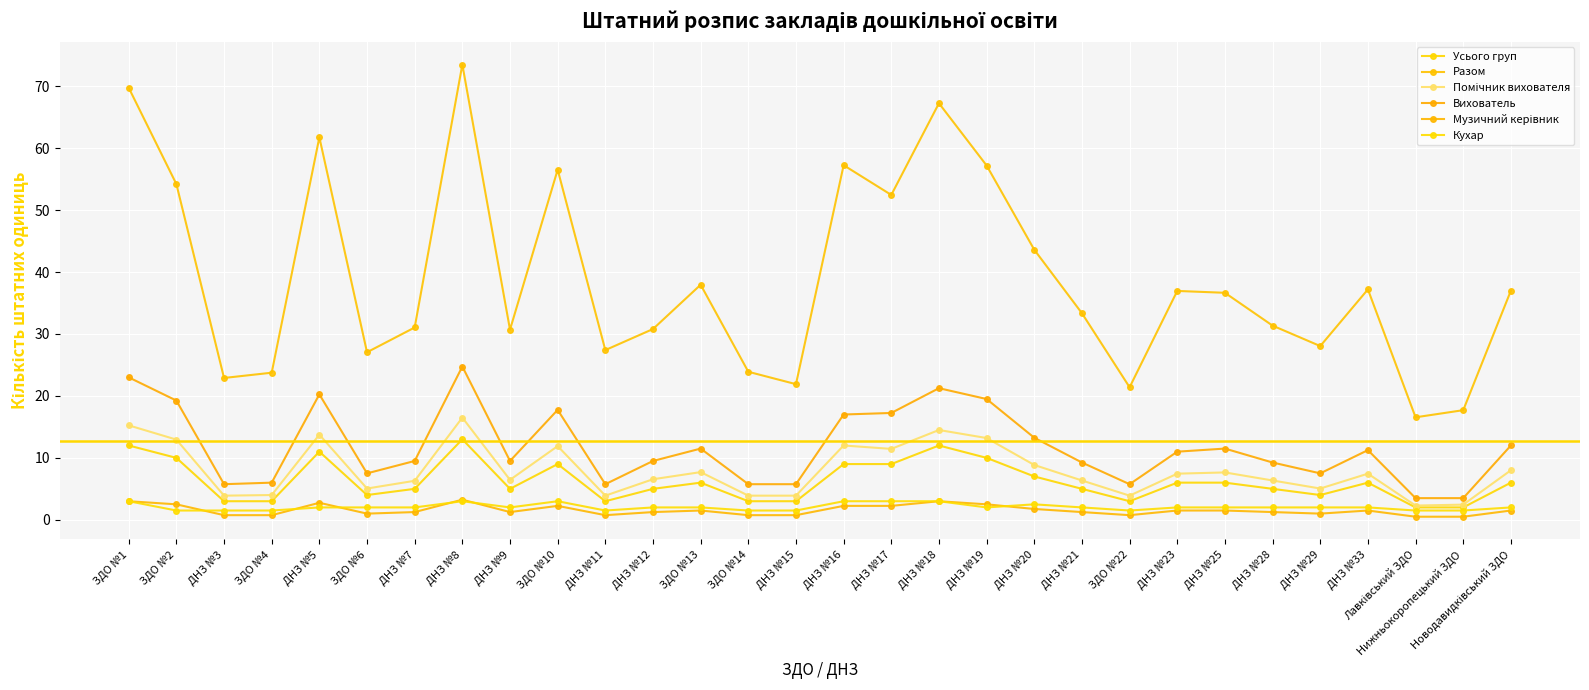

How many distinct data groups are displayed?

6